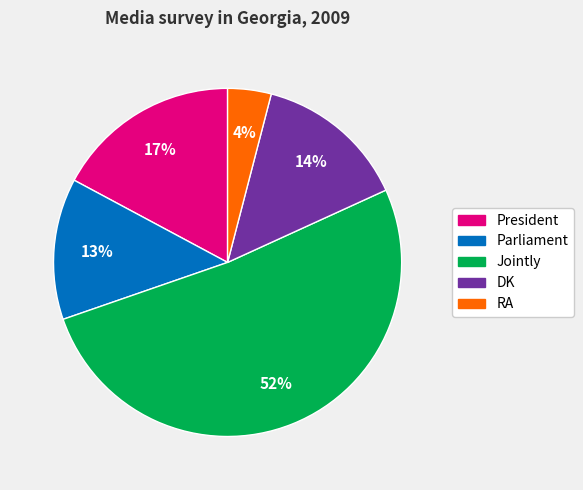

To the nearest percent, what is the difference between the Parliament and DK slice percentages?

1%